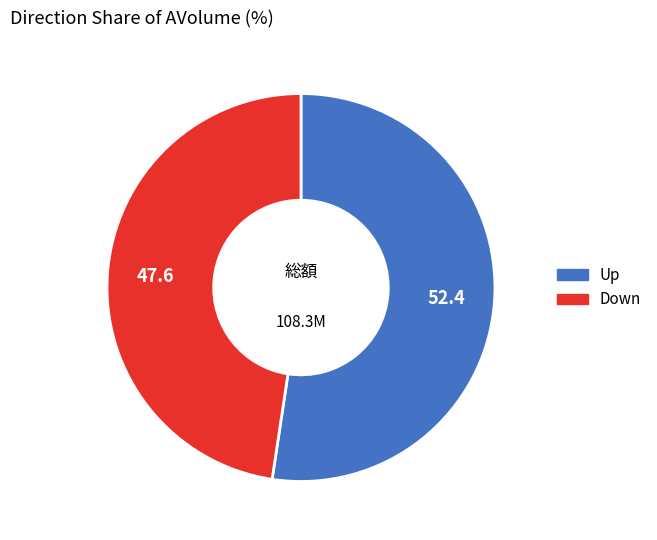

What is the smallest slice in the pie chart?

Down